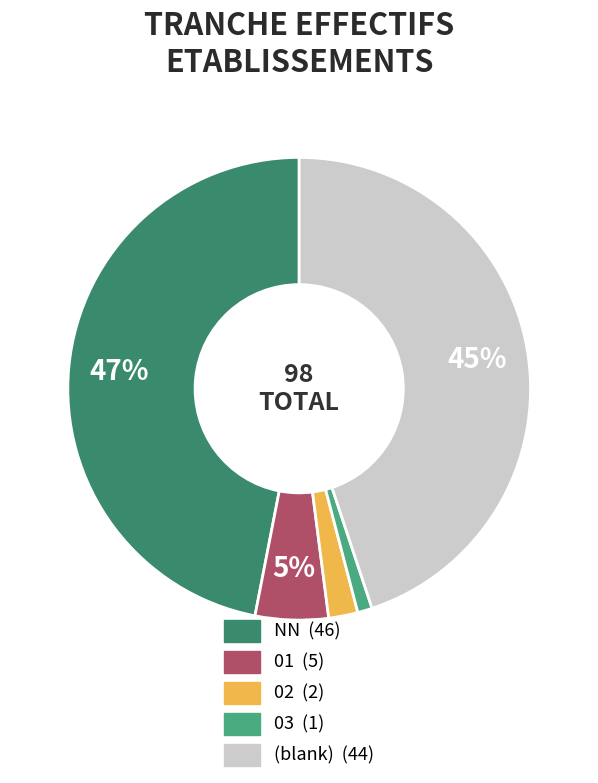

To the nearest percent, what is the difference between the largest and smallest slice percentages?

46%